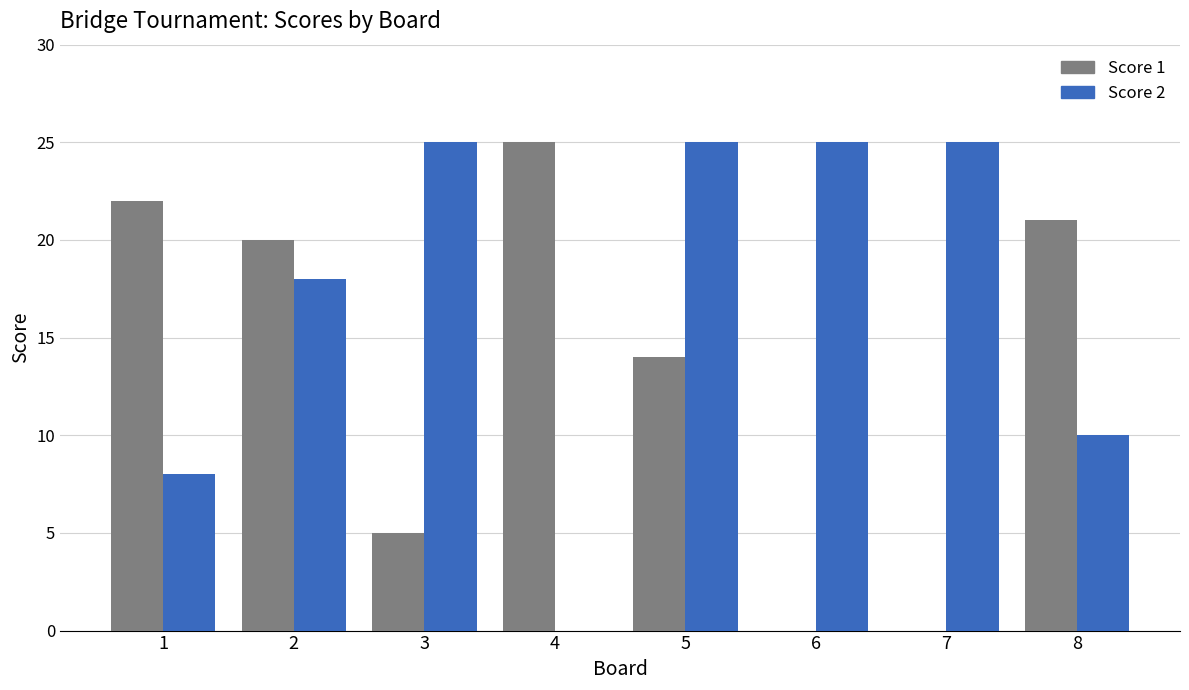

What is the total value across all series at 3?

30